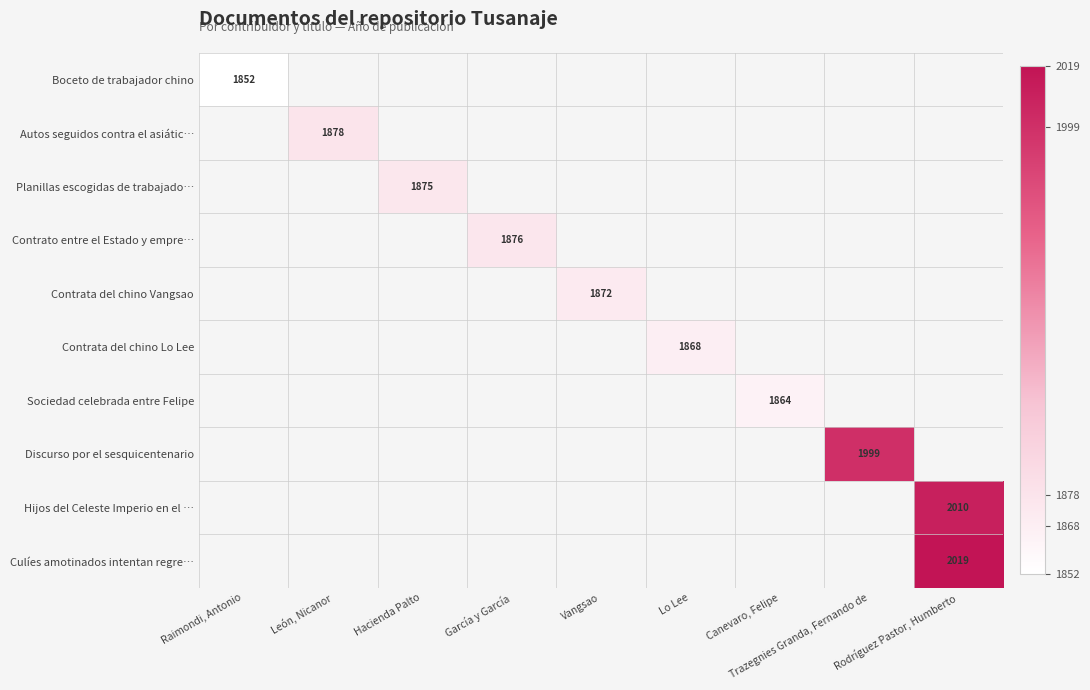

How many distinct data groups are displayed?

10